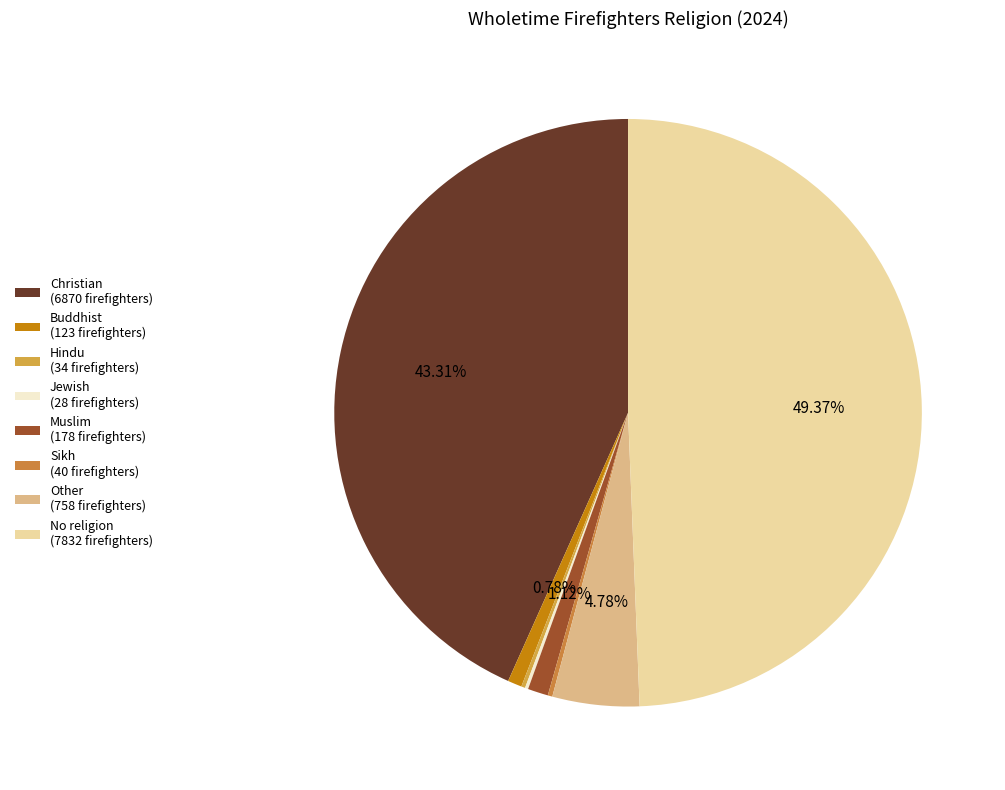

Approximately how many times larger is the value at No religion compared to Muslim?

44.0